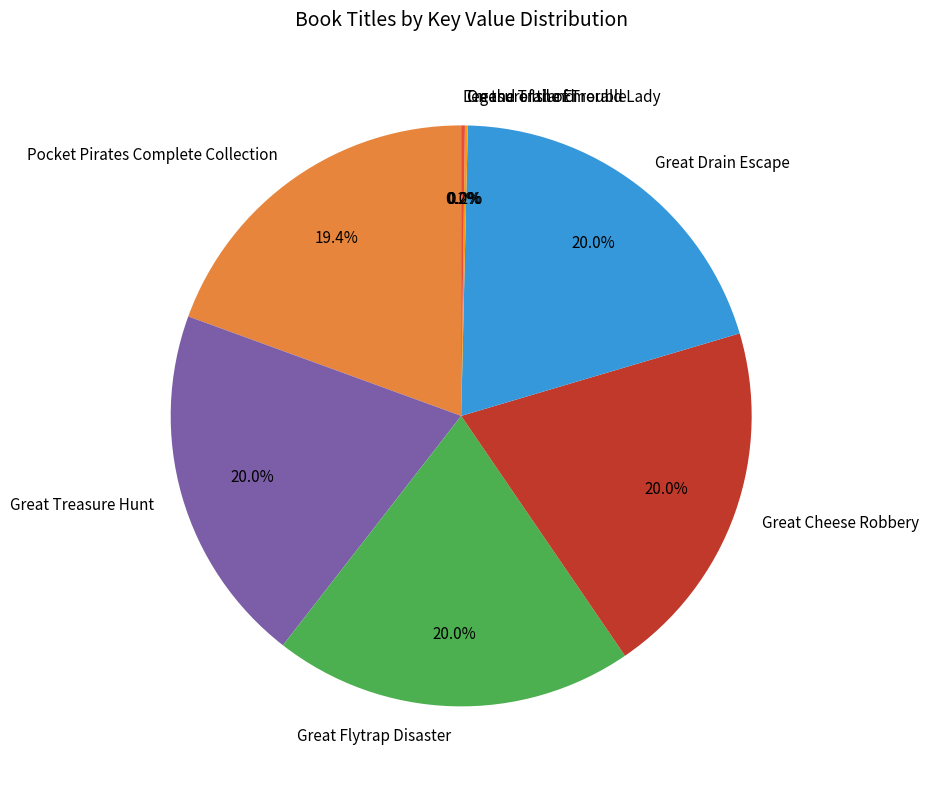

What percentage is NOT represented by Great Treasure Hunt?

80.0%